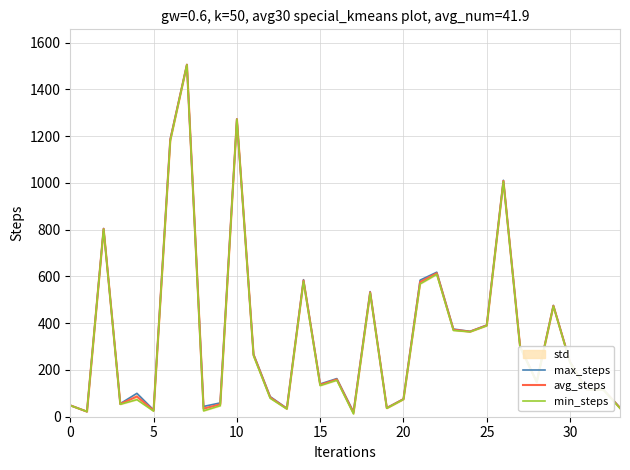

Reading left to right, extract all data points from this chart.

max_steps: 49.0	22.0	805.0	56.0	100.0	29.0	1187.0	1506.0	44.0	59.0	1273.0	268.0	86.0	36.0	586.0	140.0	163.0	21.0	535.0	38.0	76.0	584.0	618.0	375.0	365.0	392.0	1011.0	301.0	149.0	476.0	235.0	117.0	117.0	39.0
avg_steps: 48.5	22.0	803.5	54.5	86.5	26.5	1183.0	1505.5	34.5	53.0	1272.5	264.5	82.5	34.5	582.5	136.5	159.5	16.5	532.0	37.0	75.0	576.0	613.5	372.0	364.0	390.5	1008.5	299.0	148.5	474.5	233.0	116.5	116.0	37.5
min_steps: 48.0	22.0	802.0	53.0	73.0	24.0	1179.0	1505.0	25.0	47.0	1272.0	261.0	79.0	33.0	579.0	133.0	156.0	12.0	529.0	36.0	74.0	568.0	609.0	369.0	363.0	389.0	1006.0	297.0	148.0	473.0	231.0	116.0	115.0	36.0